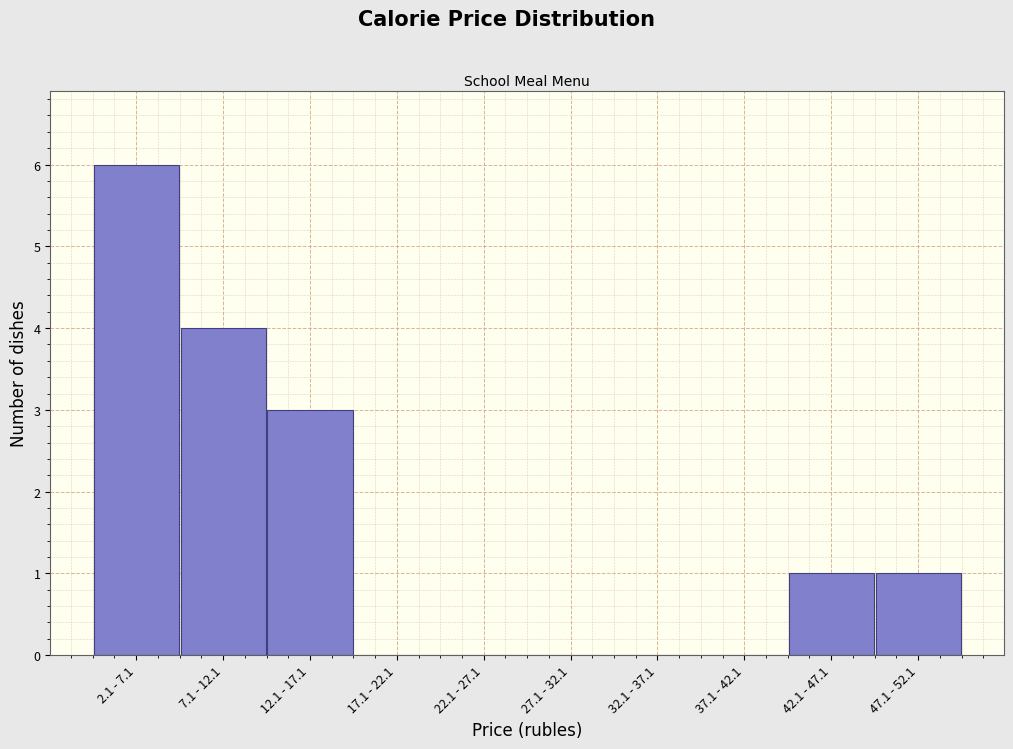

Reading right to left, list all the values displayed in this chart.

47.1 - 52.1=1	42.1 - 47.1=1	37.1 - 42.1=0	32.1 - 37.1=0	27.1 - 32.1=0	22.1 - 27.1=0	17.1 - 22.1=0	12.1 - 17.1=3	7.1 - 12.1=4	2.1 - 7.1=6